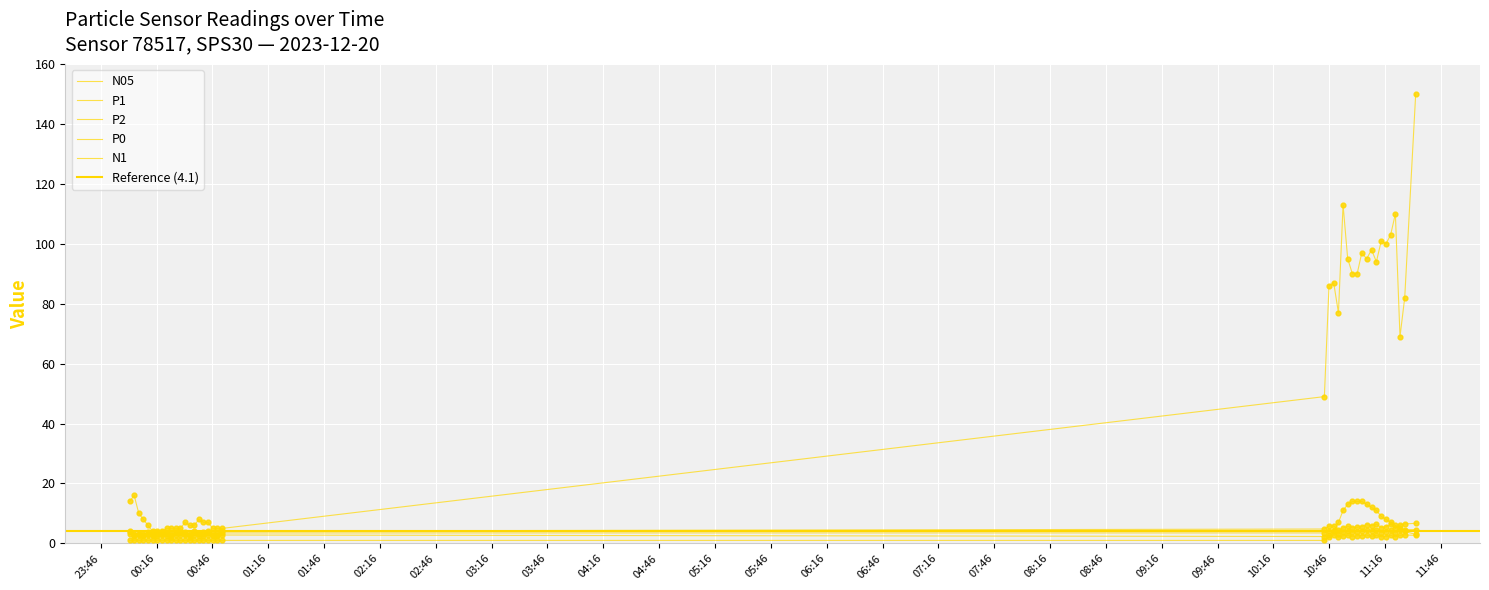

At how many categories does at least one series exceed 140?

1